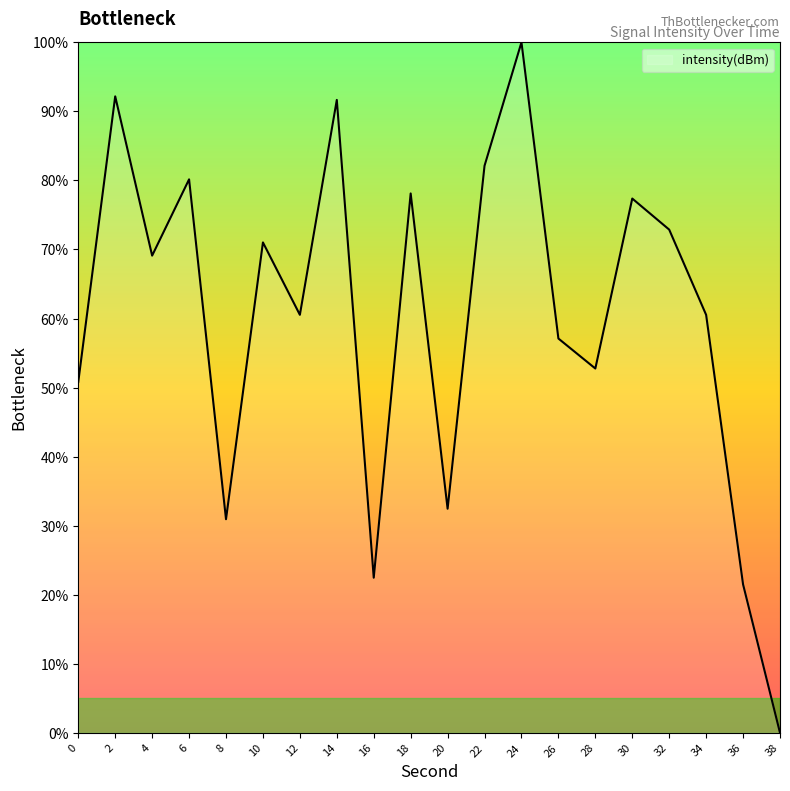

What is the average value?

60.2